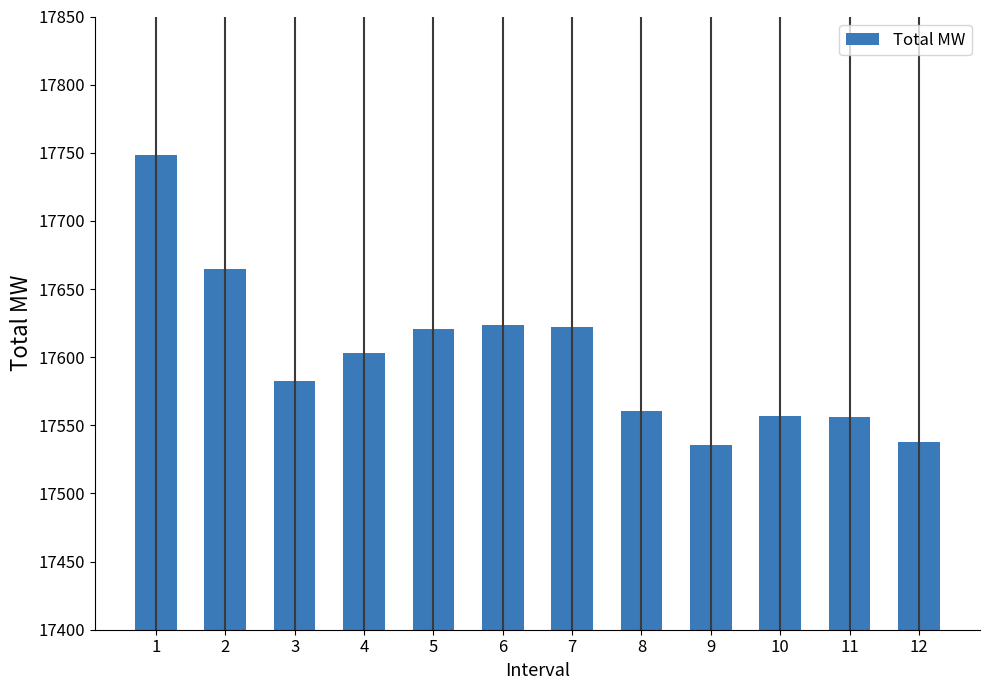

What is the value of the 4th bar from the left?

17602.9